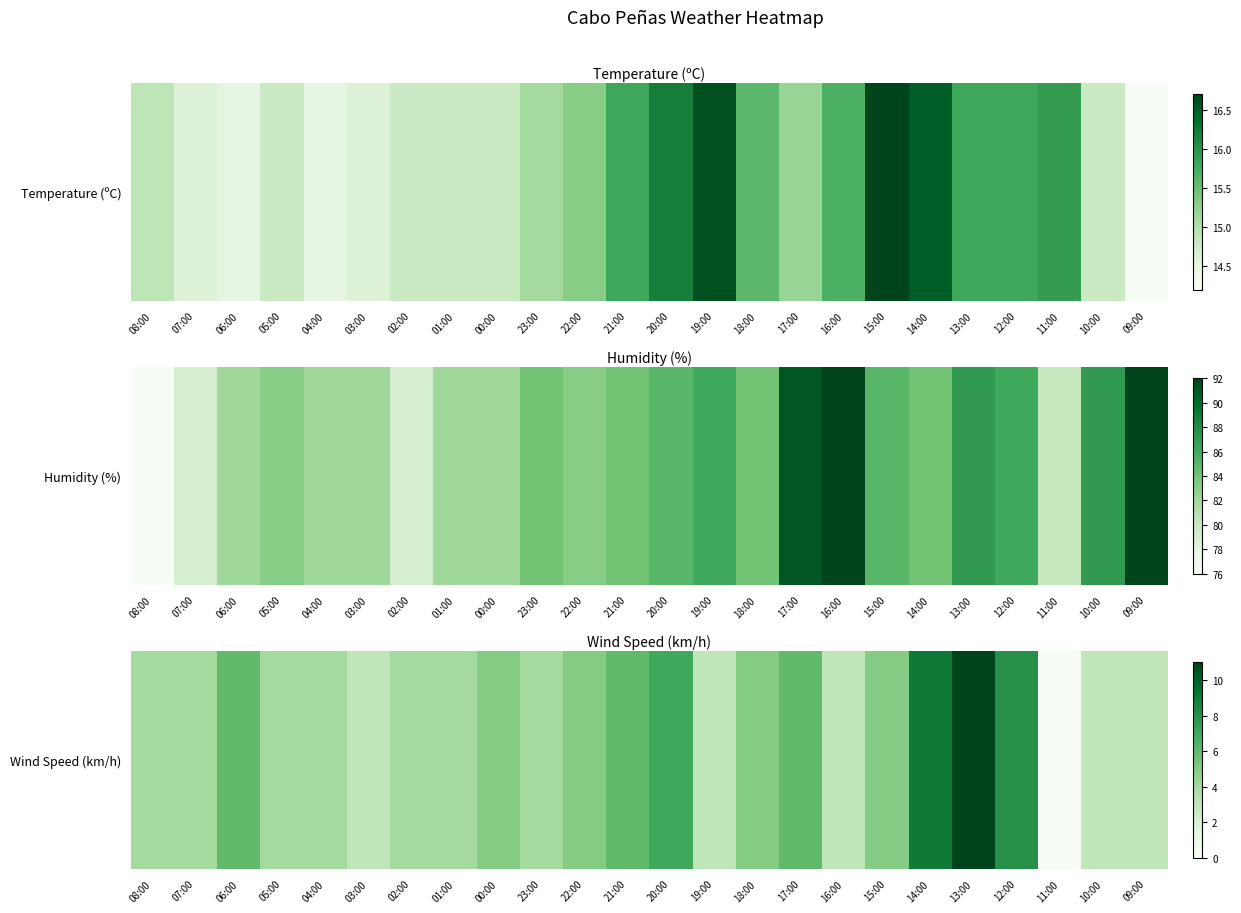

At which category does the chart reach its peak across all series?

13:00